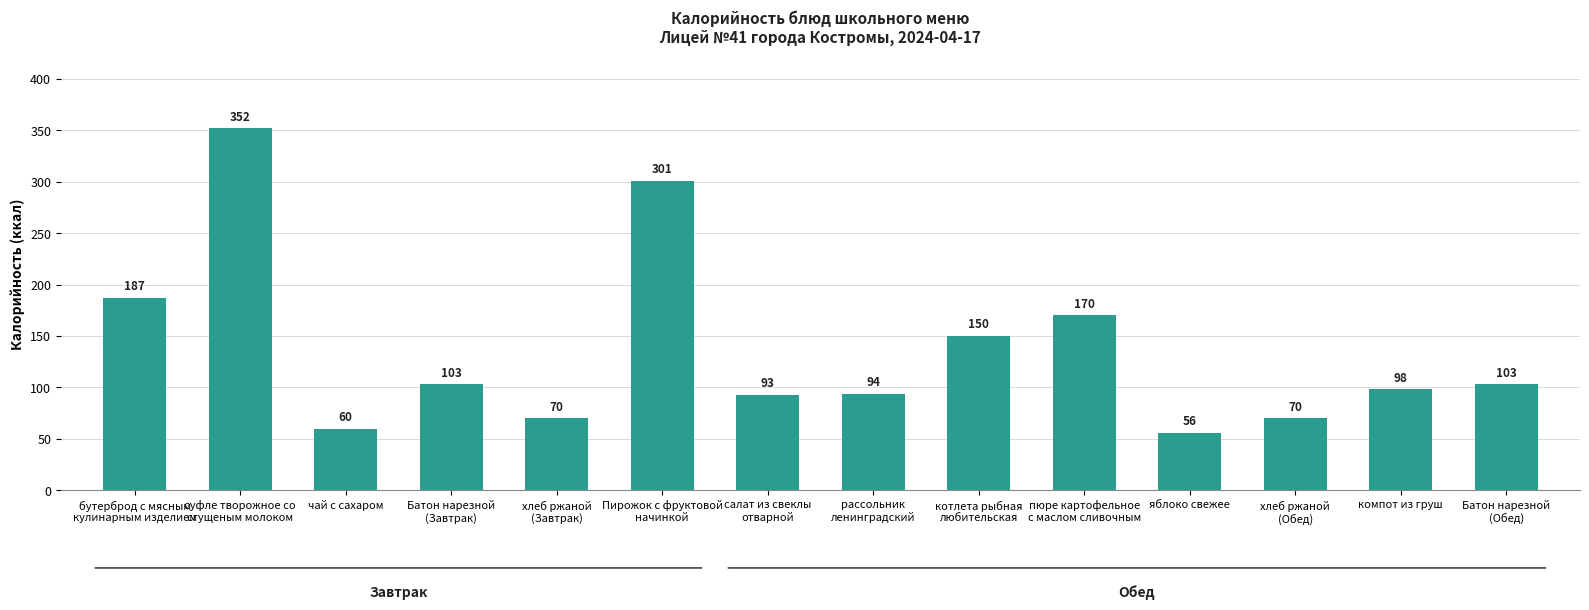

Reading left to right, what are all the values shown in this chart?

187	352	60	103	70	301	93	94	150	170	56	70	98	103